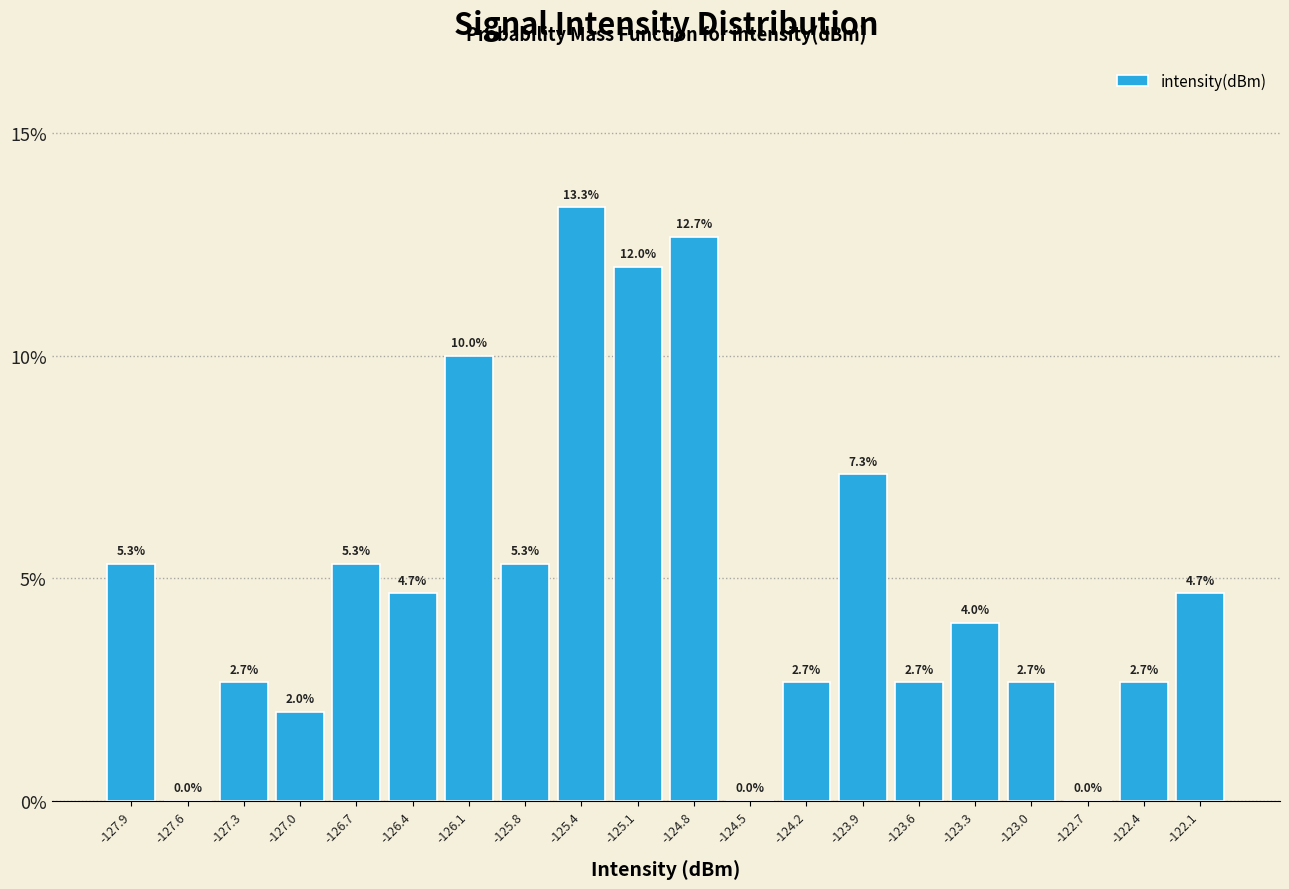

Reading left to right, transcribe this chart: for each bar, give the range it covers on the x-axis and its height. The bar edges are not printed on the chart, so give them approximately, as read against the axis.

-128.05 to -127.70: 5.3
-127.70 to -127.40: 0.0
-127.40 to -127.10: 2.7
-127.10 to -126.80: 2.0
-126.80 to -126.50: 5.3
-126.50 to -126.20: 4.7
-126.20 to -125.90: 10.0
-125.90 to -125.60: 5.3
-125.60 to -125.30: 13.3
-125.30 to -125.00: 12.0
-125.00 to -124.70: 12.7
-124.70 to -124.40: 0.0
-124.40 to -124.10: 2.7
-124.10 to -123.80: 7.3
-123.80 to -123.50: 2.7
-123.50 to -123.15: 4.0
-123.15 to -122.85: 2.7
-122.85 to -122.55: 0.0
-122.55 to -122.25: 2.7
-122.25 to -121.95: 4.7